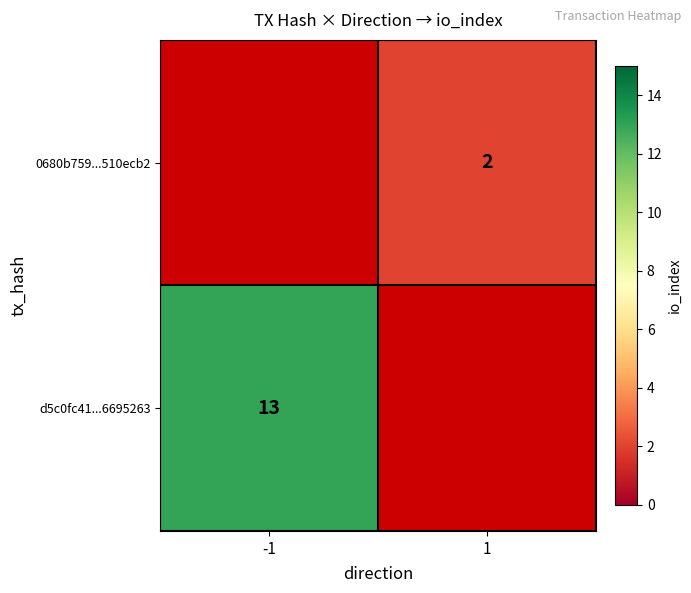

The value of 0680b759...510ecb2 at 1 is 2. True or false?

True